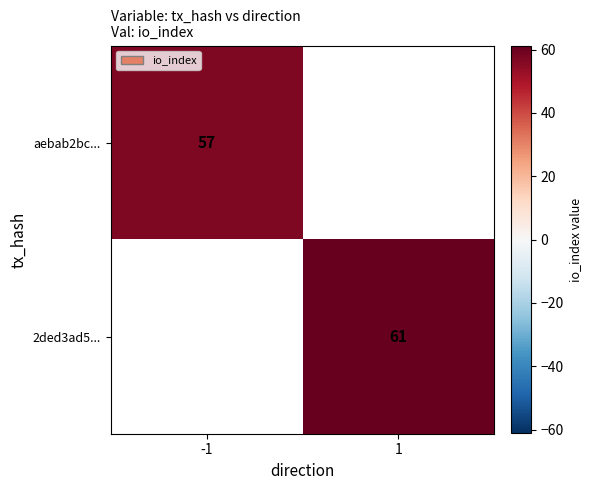

The 2ded3ad5... series shows 41 at 1. True or false?

False